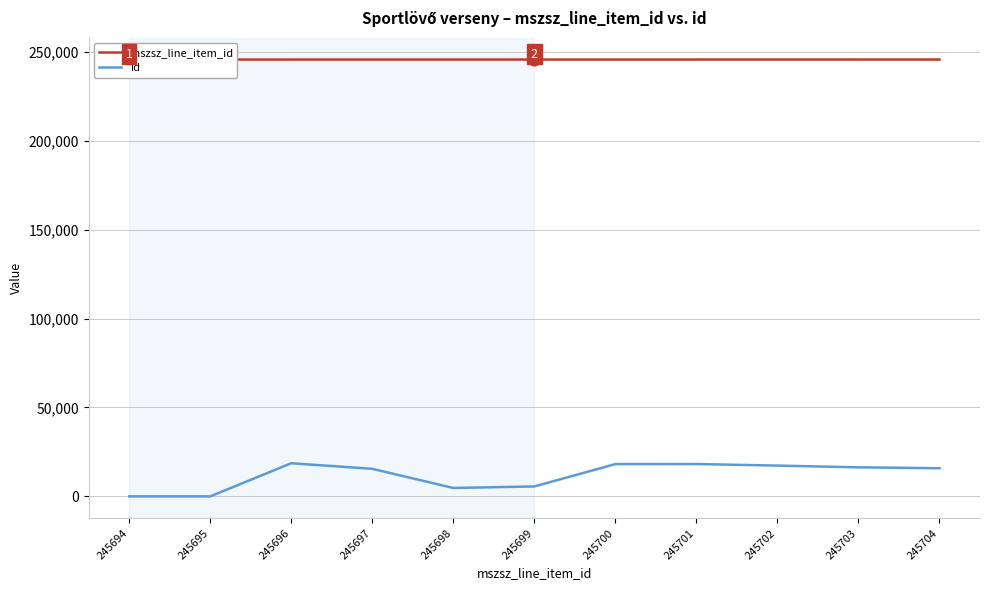

Which series contains the highest Y value?

mszsz_line_item_id